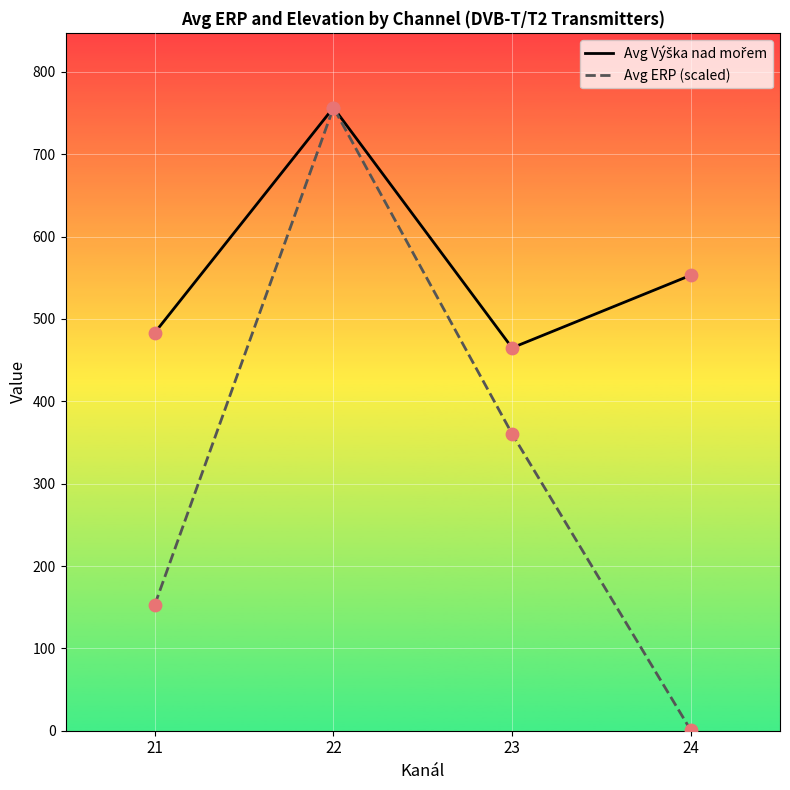

Which category has the highest value in the Avg ERP (scaled) series?

22